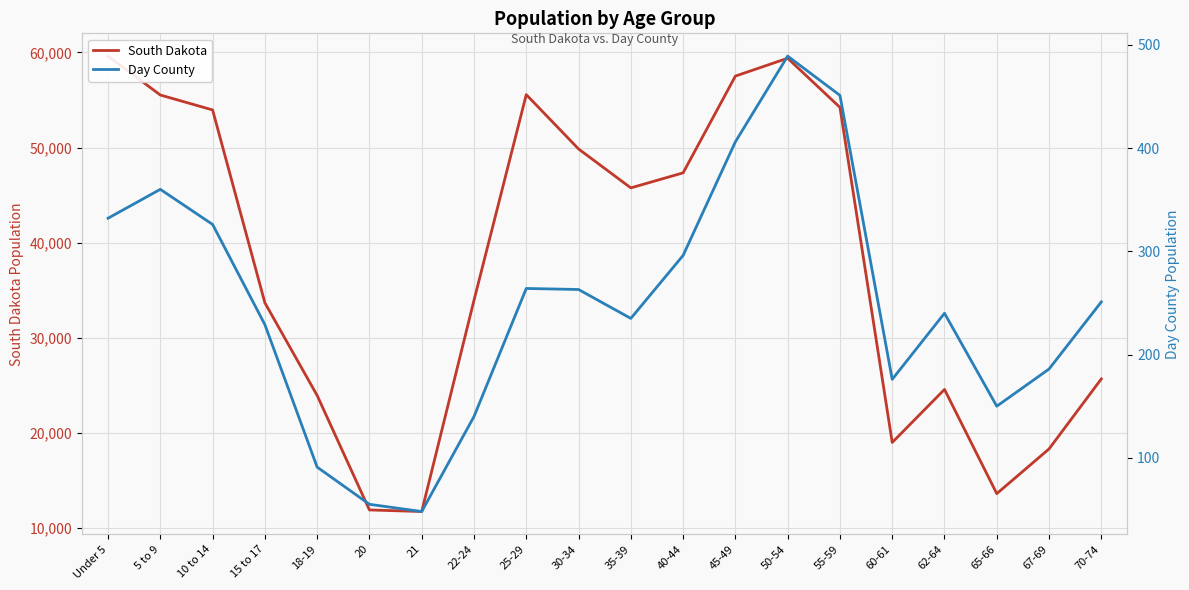

True or false: Day County has more than 2 interior local peaks.

True